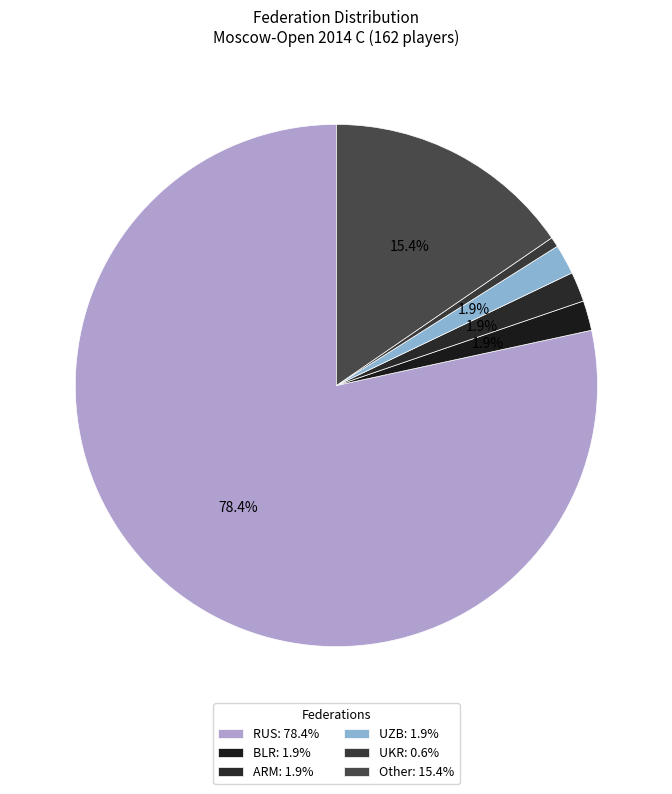

How many slices are in this pie chart?

6